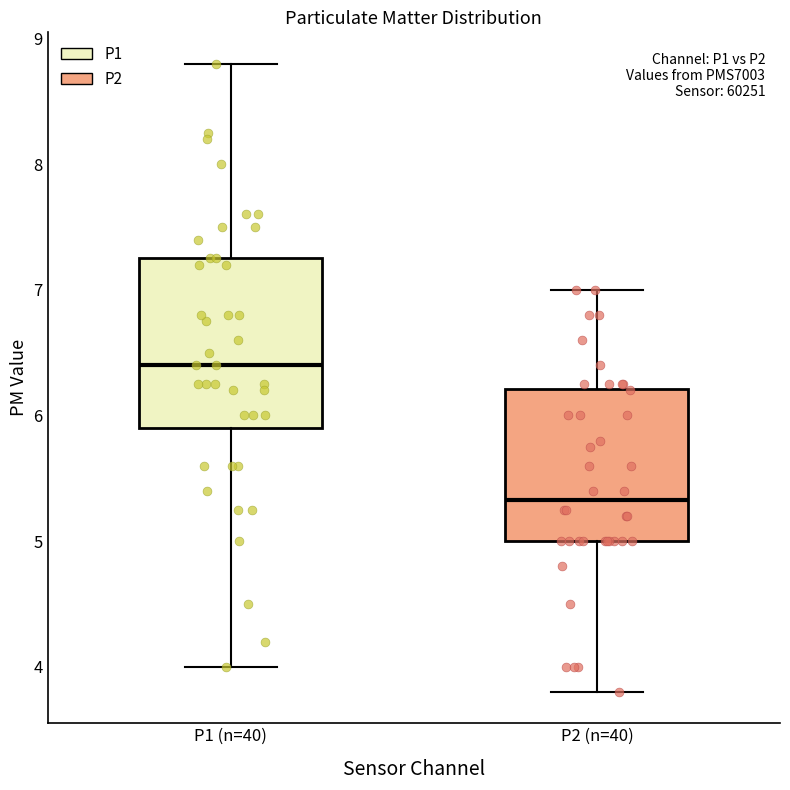

Where is the upper edge of the box for P2 (n=40) on the y-axis? The values are not printed on the chart, so give them approximately, as read against the axis.

6.2